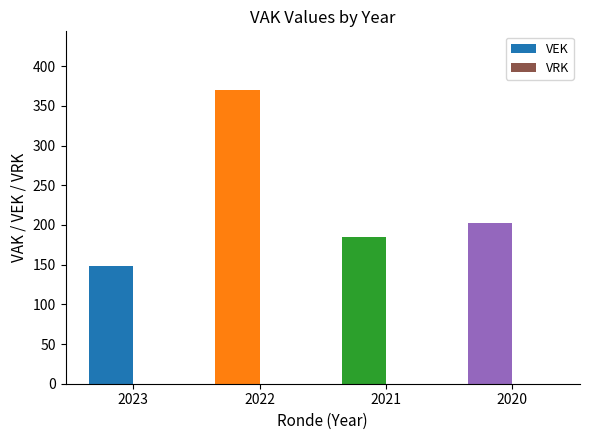

The chart shows a value of 263 at 2023. True or false?

False